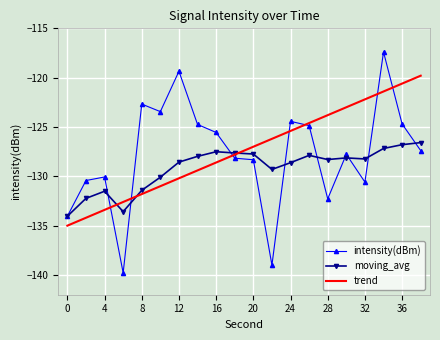

List the series in order of their peak value, highest first.

intensity(dBm), trend, moving_avg